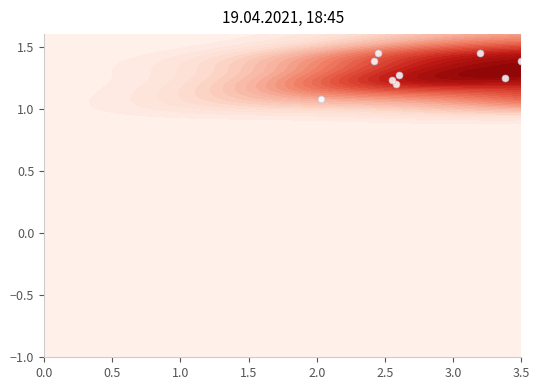

The value at 1.0 is 0.6. True or false?

False